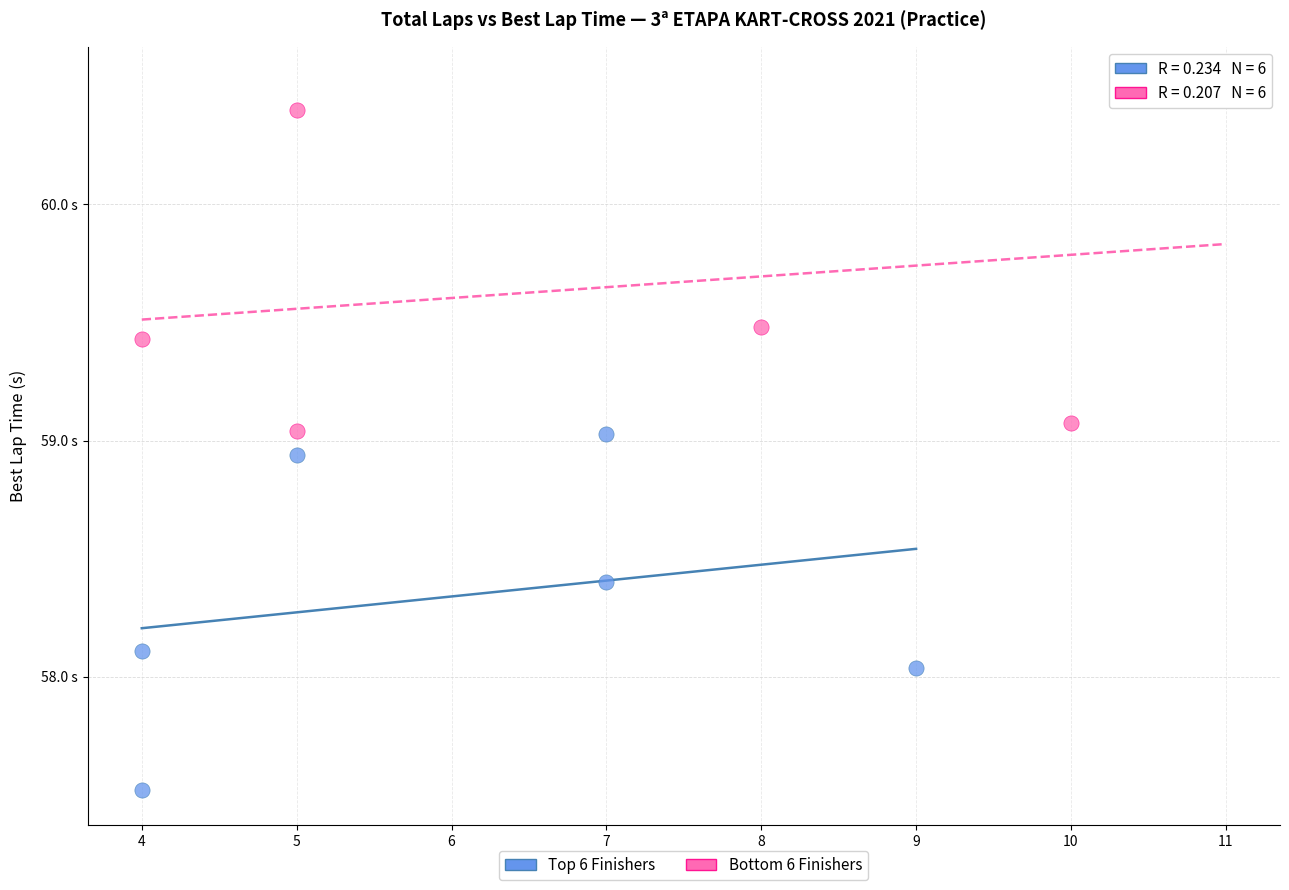

Which series contains the highest Y value?

Bottom 6 Finishers